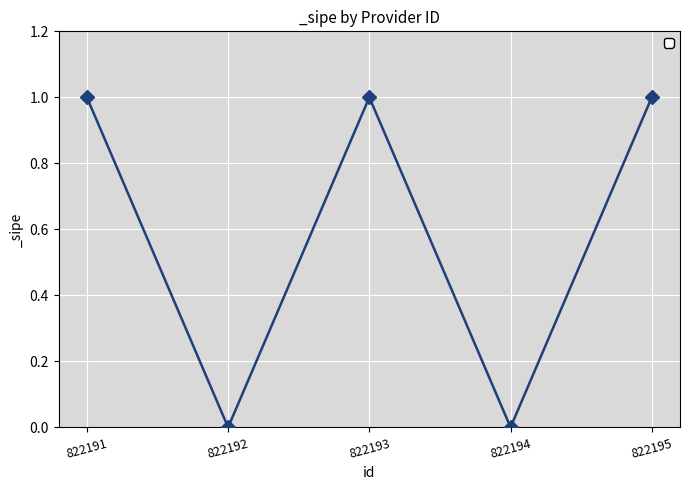

The chart shows a value of 0 at 822191. True or false?

False